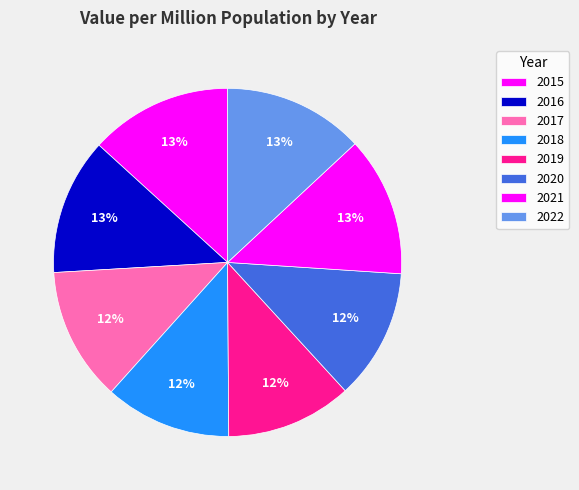

Rank the categories by value from highest to lowest.

2015, 2022, 2021, 2016, 2017, 2020, 2018, 2019